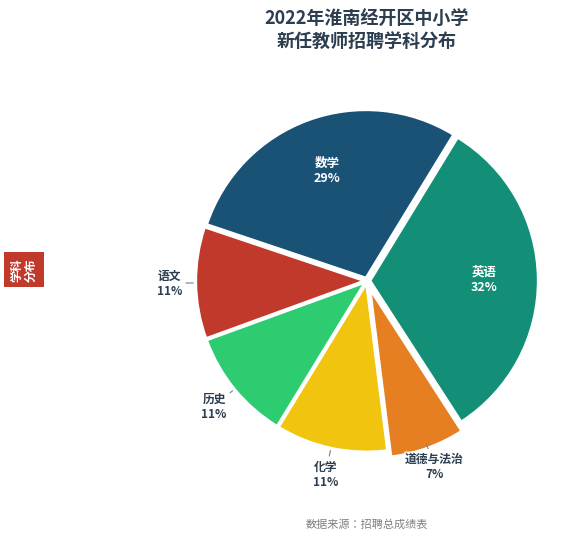

Count the number of slices in the pie.

6